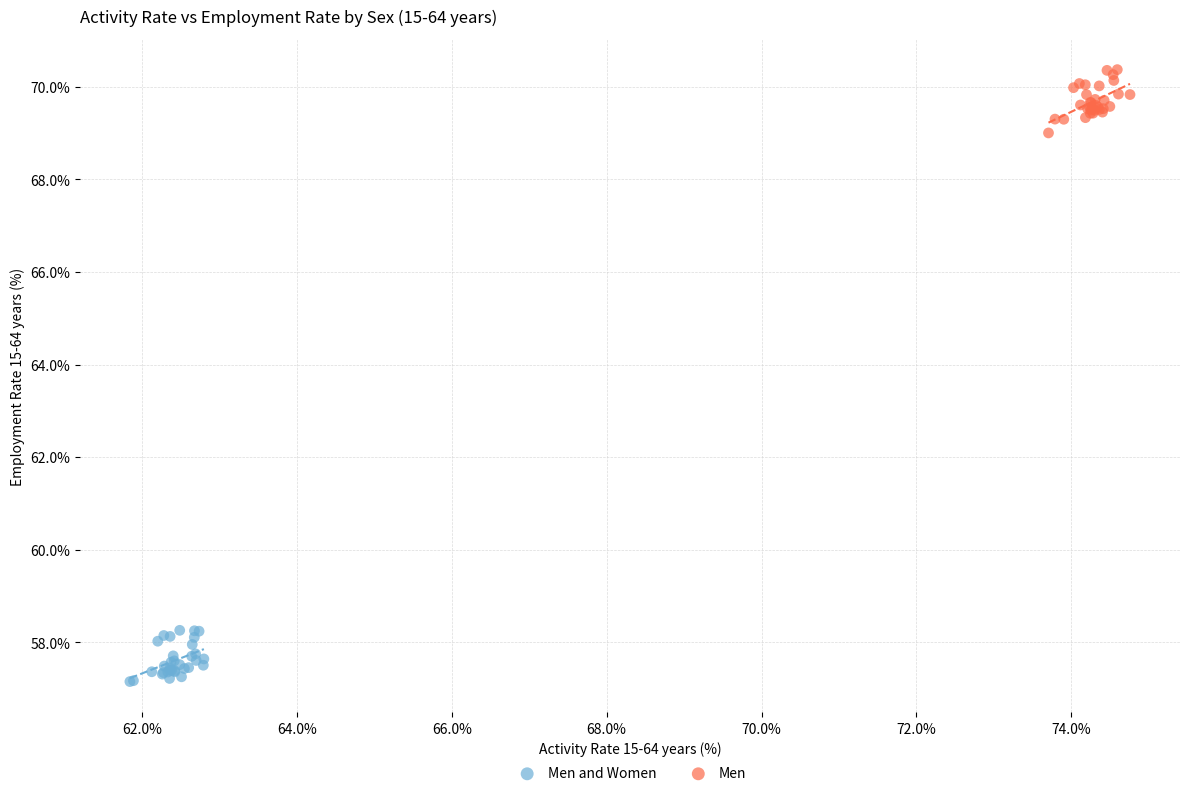

What are all the series names shown in the legend?

Men and Women, Men